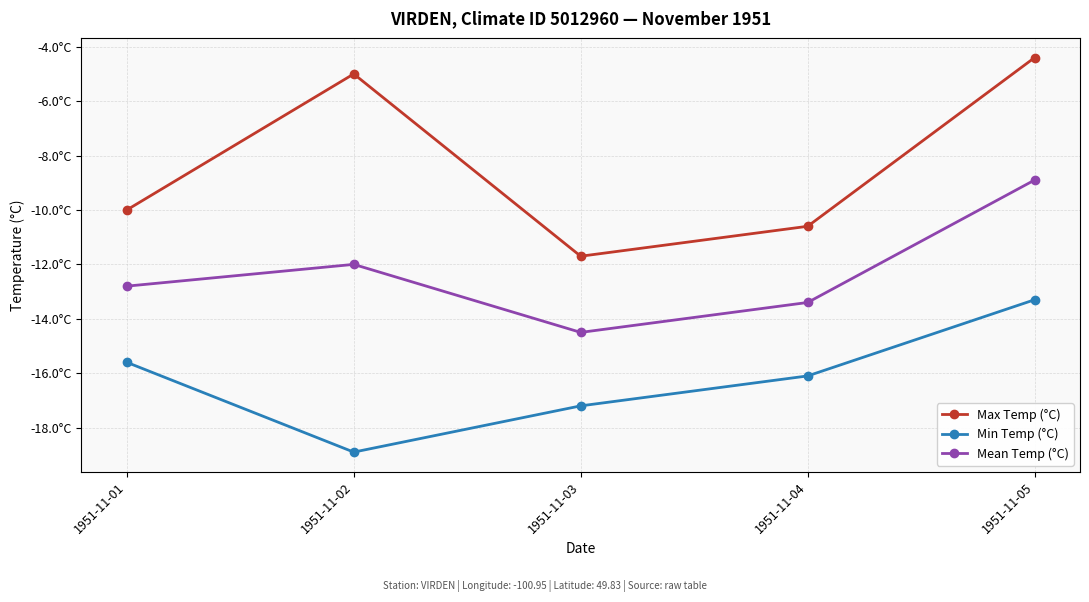

Reading left to right, what are all the values shown in this chart?

Max Temp (°C): -10.0	-5.0	-11.7	-10.6	-4.4
Min Temp (°C): -15.6	-18.9	-17.2	-16.1	-13.3
Mean Temp (°C): -12.8	-12.0	-14.5	-13.4	-8.9